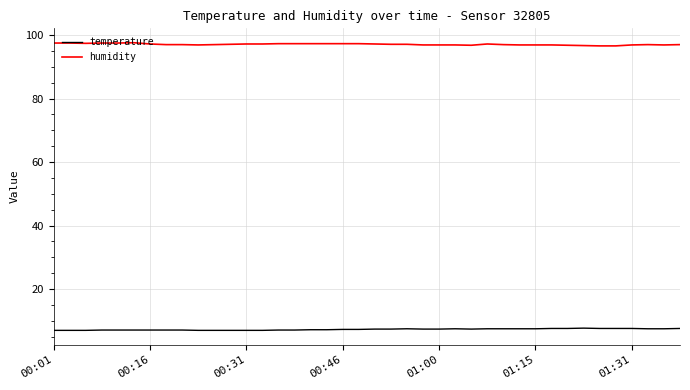

What is the minimum value shown in the chart?

7.0